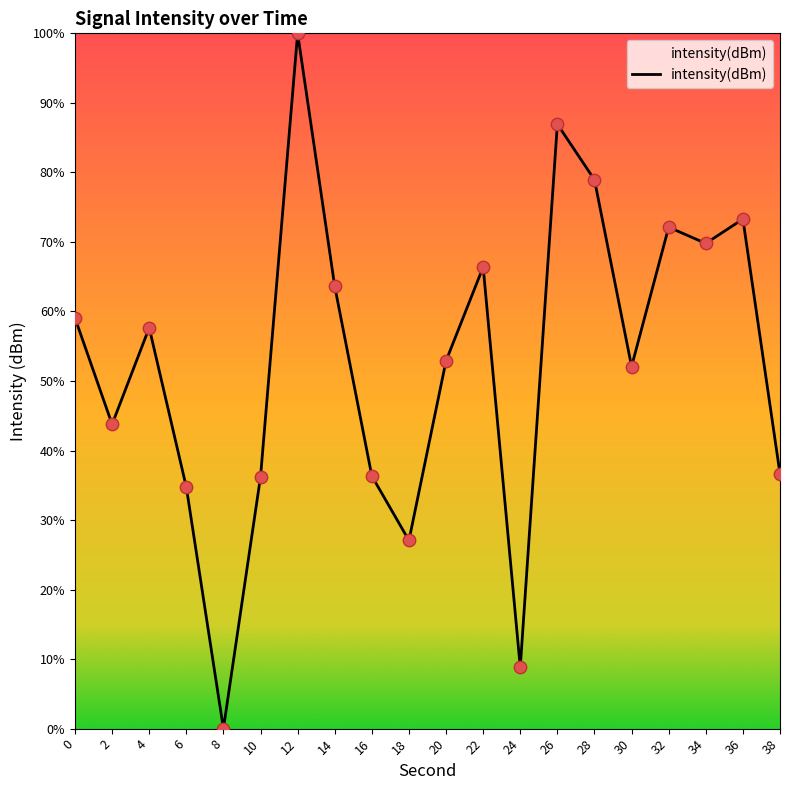

What is the change in value from 8 to 38?

+36.7